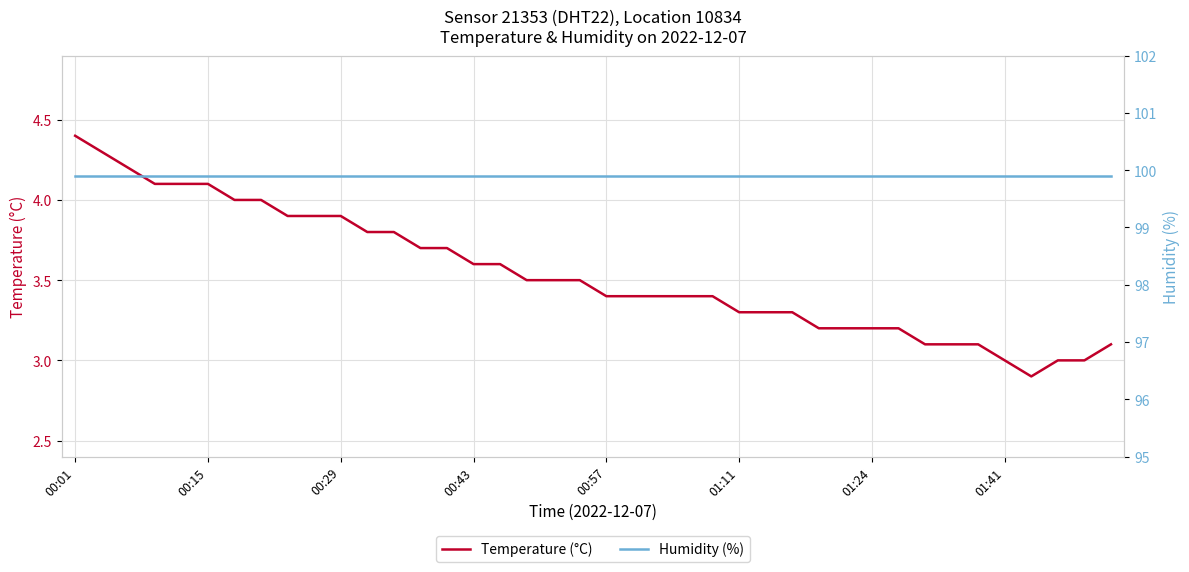

What is the lowest value of the Temperature (°C) series?

2.9